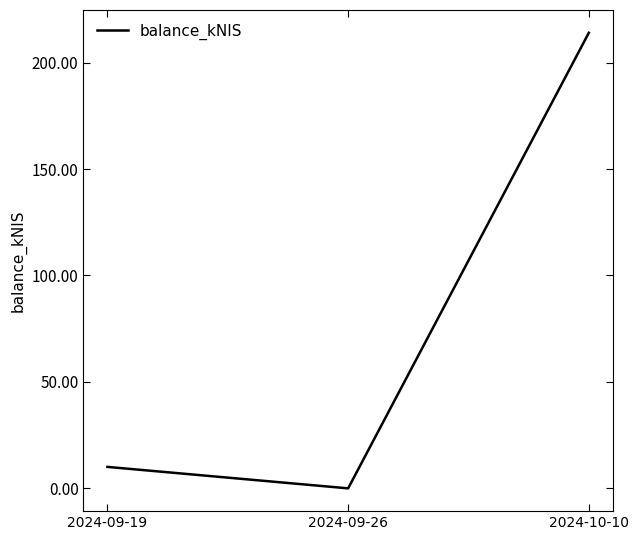

Does the chart have visible grid lines?

No